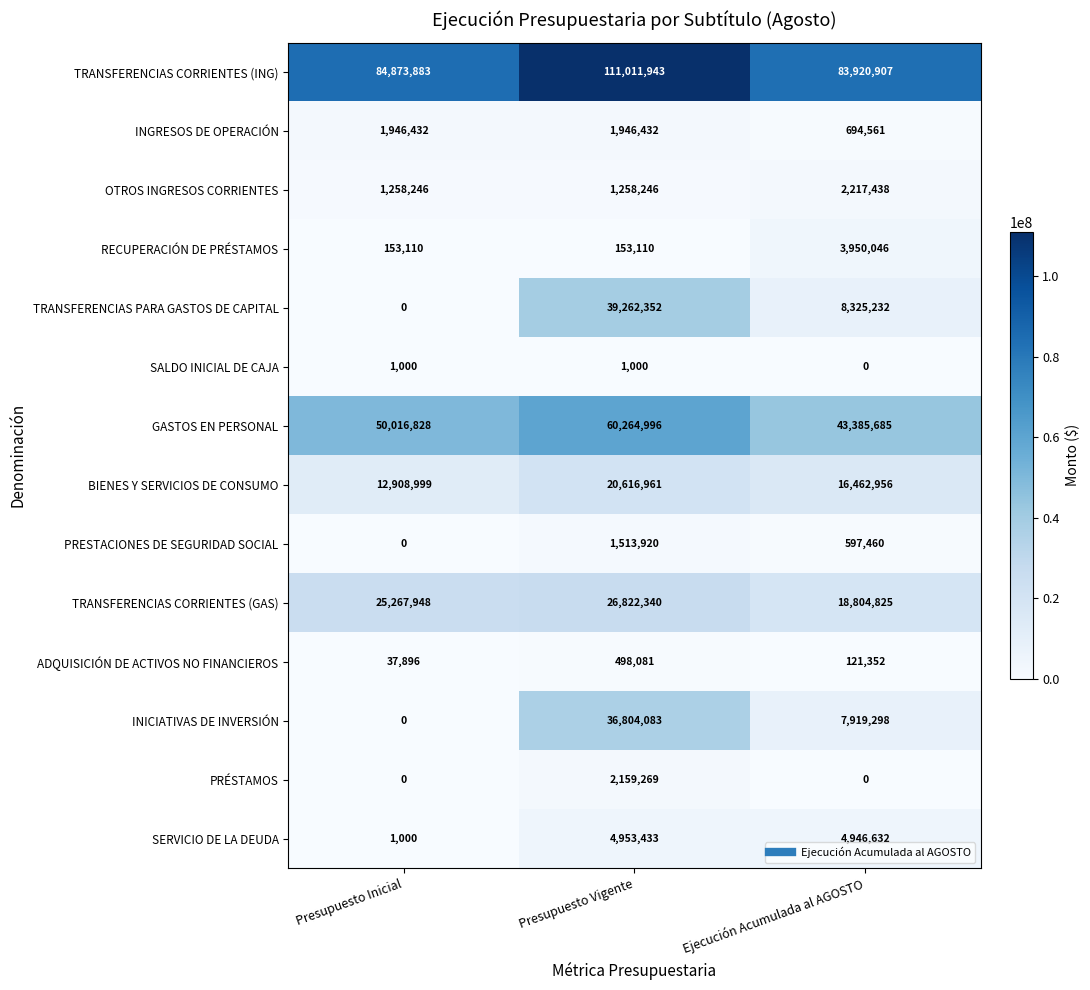

Which label corresponds to the largest value in the chart?

Presupuesto Vigente